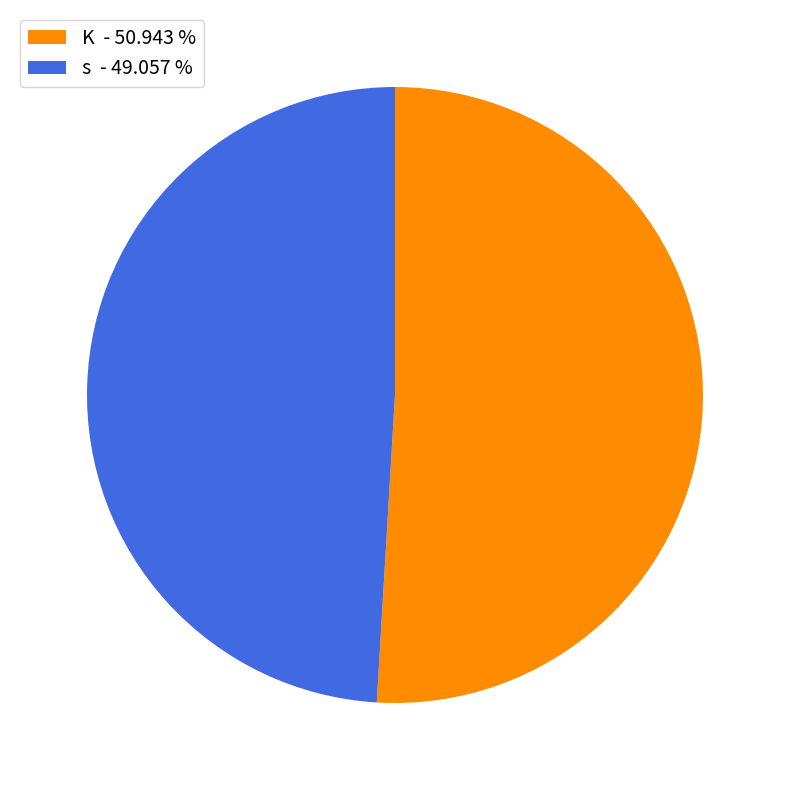

Combined, do s and K account for over 50%?

Yes